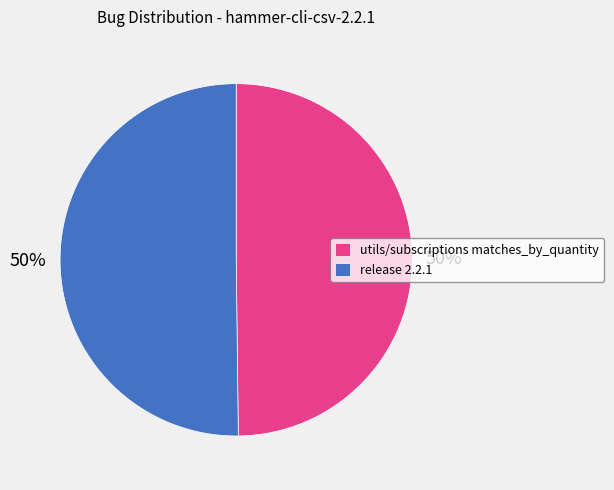

Is the sum of release 2.2.1 and utils/subscriptions matches_by_quantity greater than half?

Yes